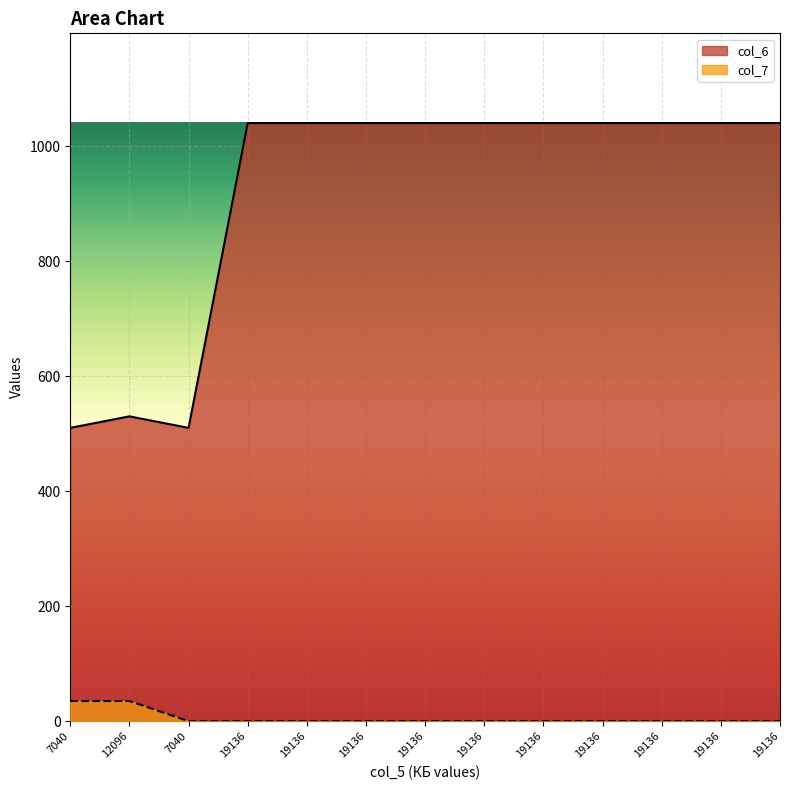

What are all the series names shown in the legend?

col_6, col_7